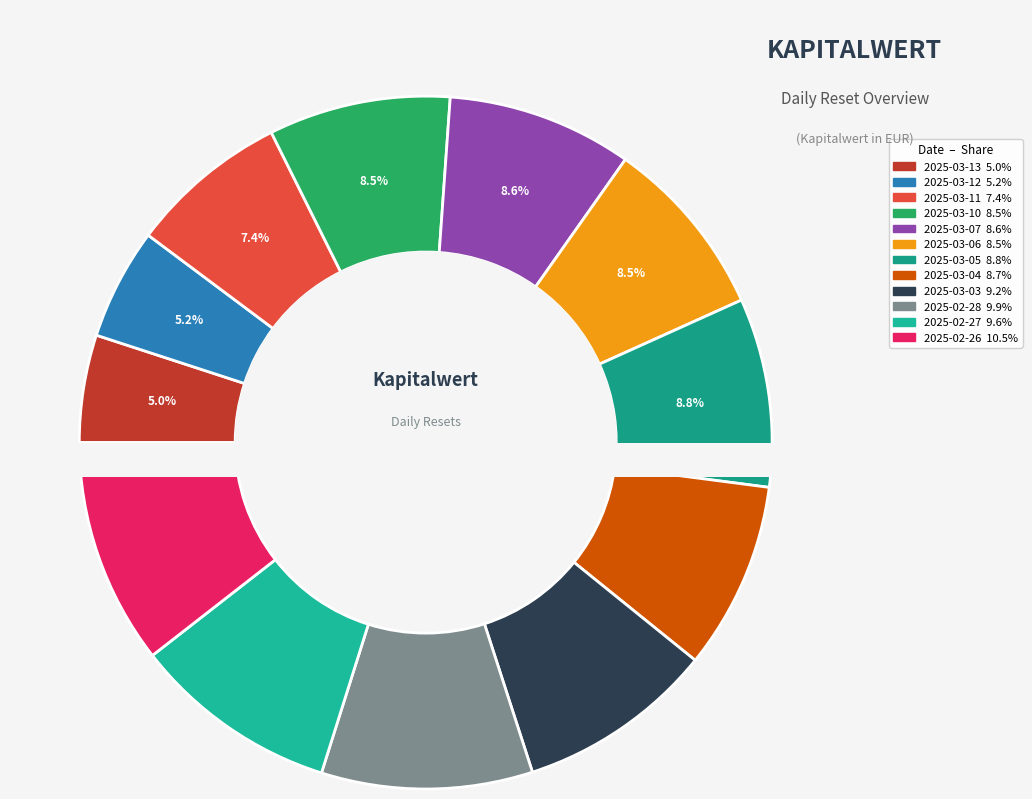

Which slice is the smallest?

2025-03-13